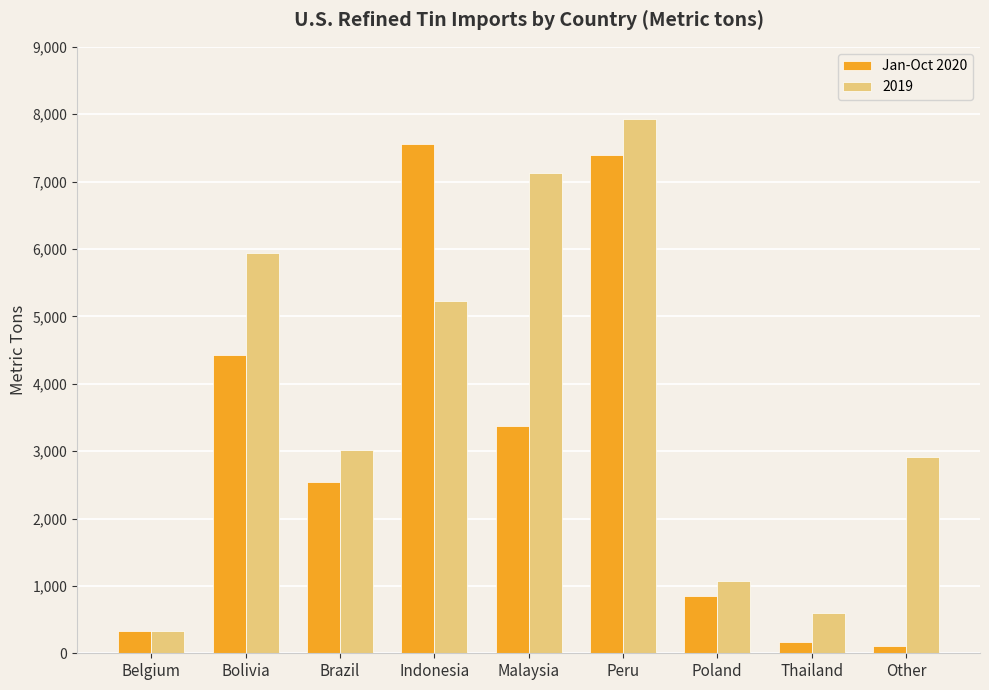

What is the maximum value shown in the chart?

7930